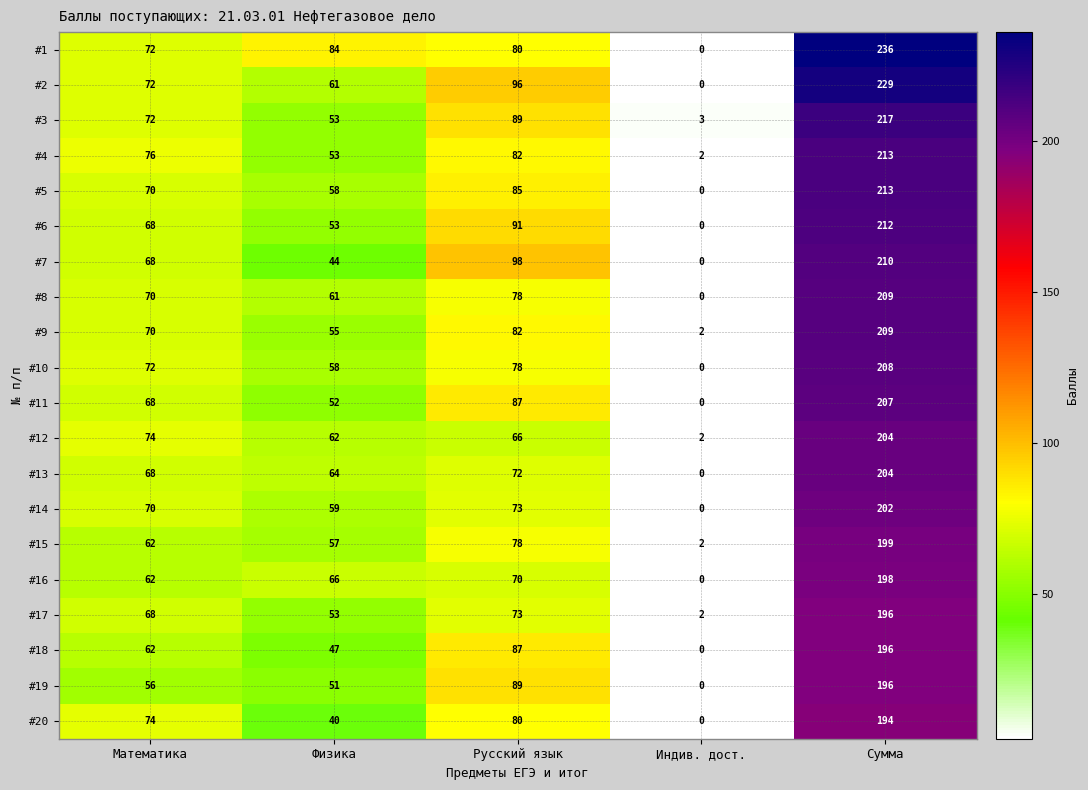

What is the difference between the #7 values at Сумма and Индив. дост.?

210